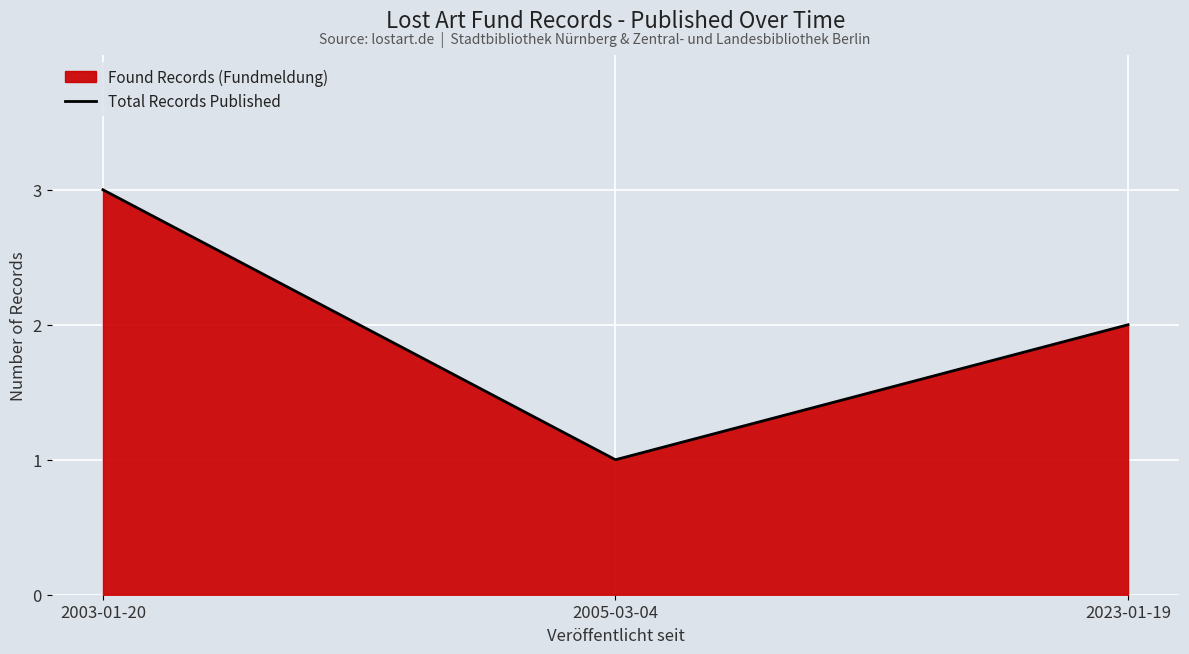

At which label is the value closest to 2?

2023-01-19